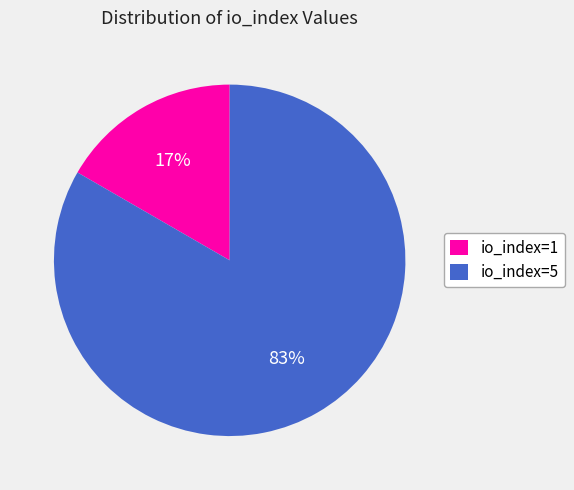

The io_index=1 slice represents 17% of the pie. True or false?

True